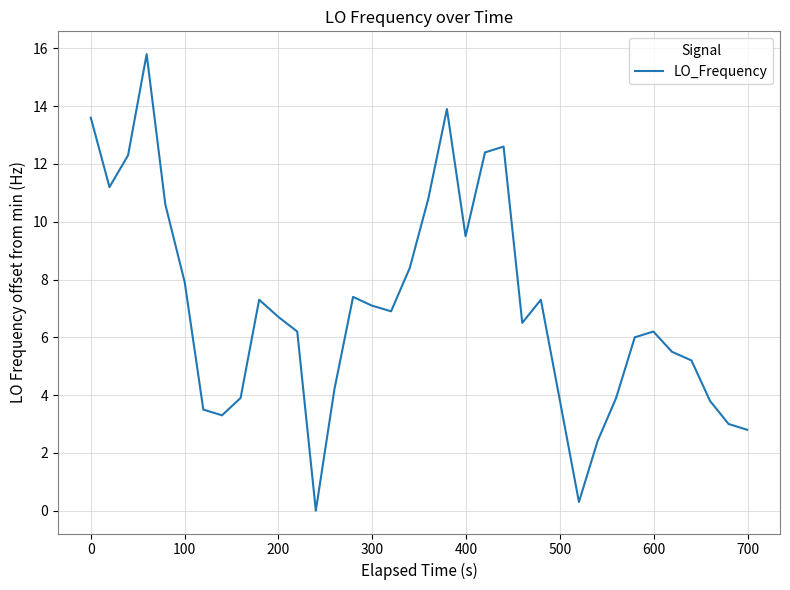

How many distinct data groups are displayed?

1